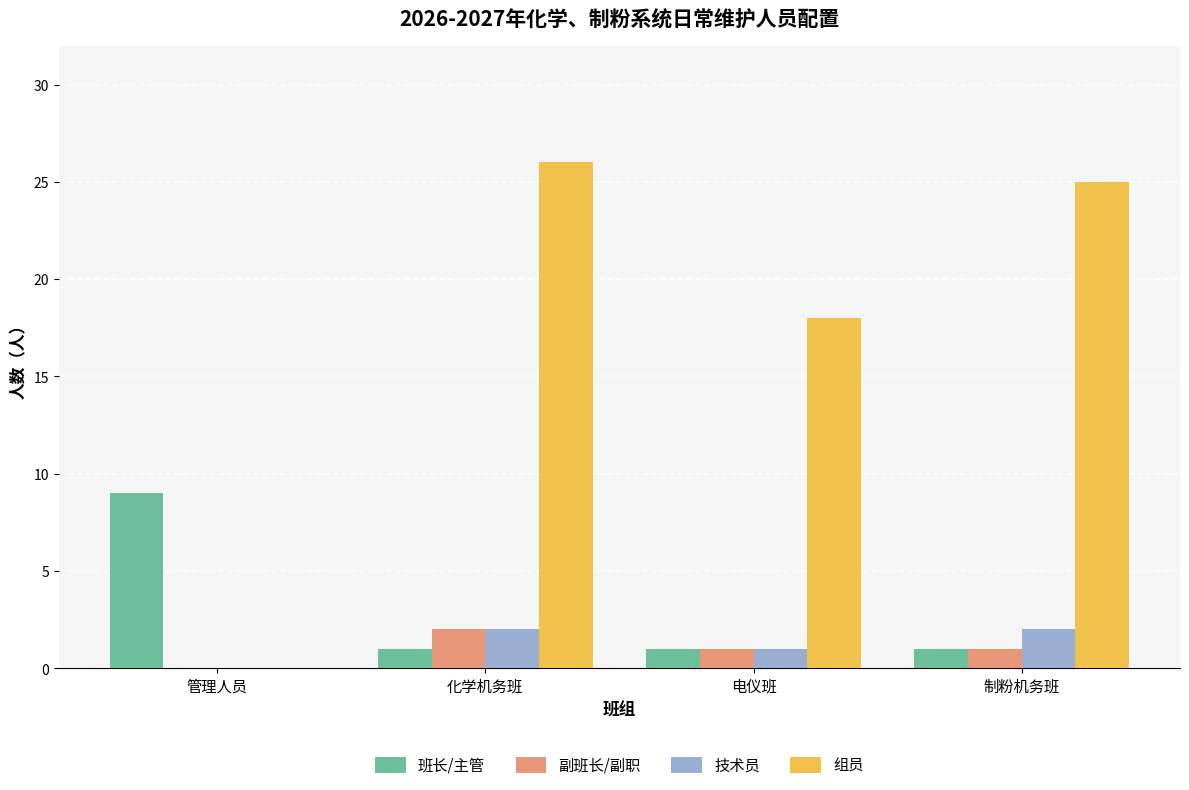

What are all the series names shown in the legend?

班长/主管, 副班长/副职, 技术员, 组员